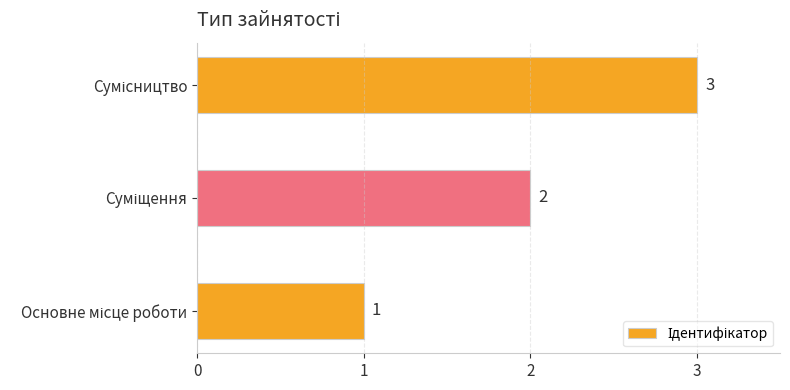

What is the greatest value displayed?

3